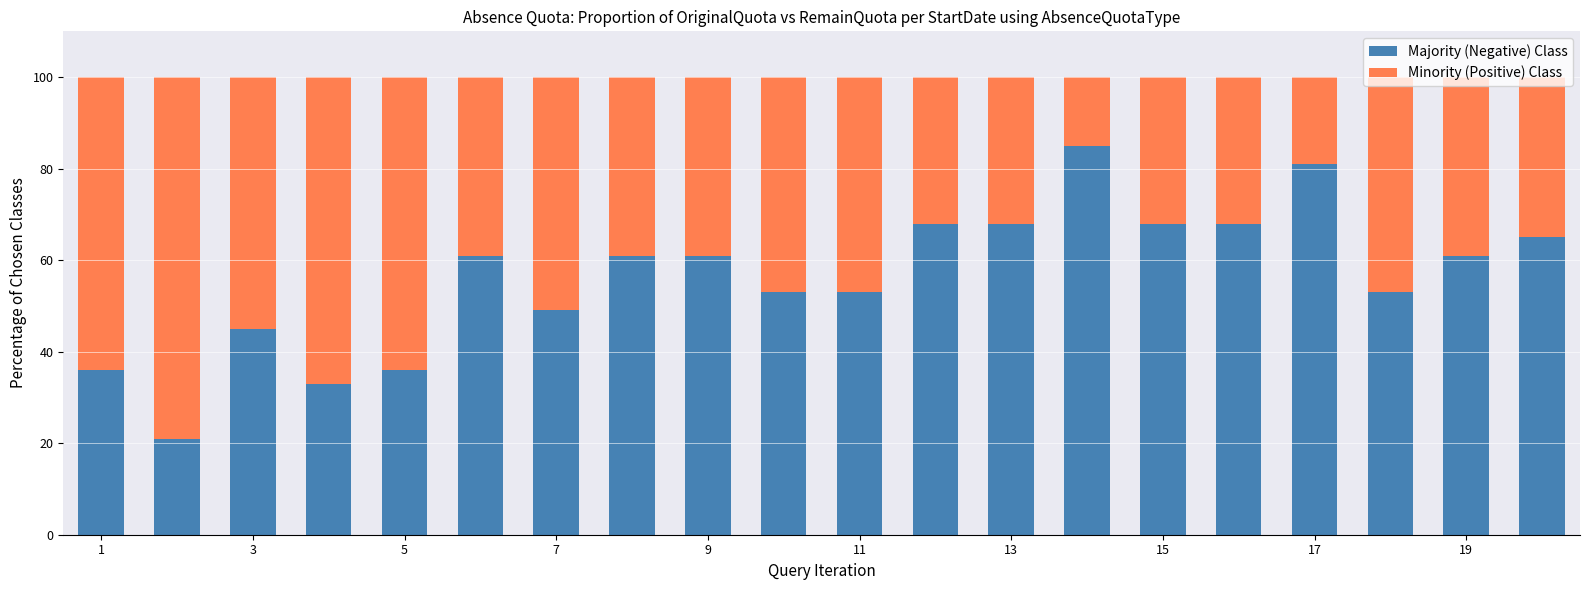

What is the difference between the second highest and second lowest values in the Majority (Negative) Class series?

48